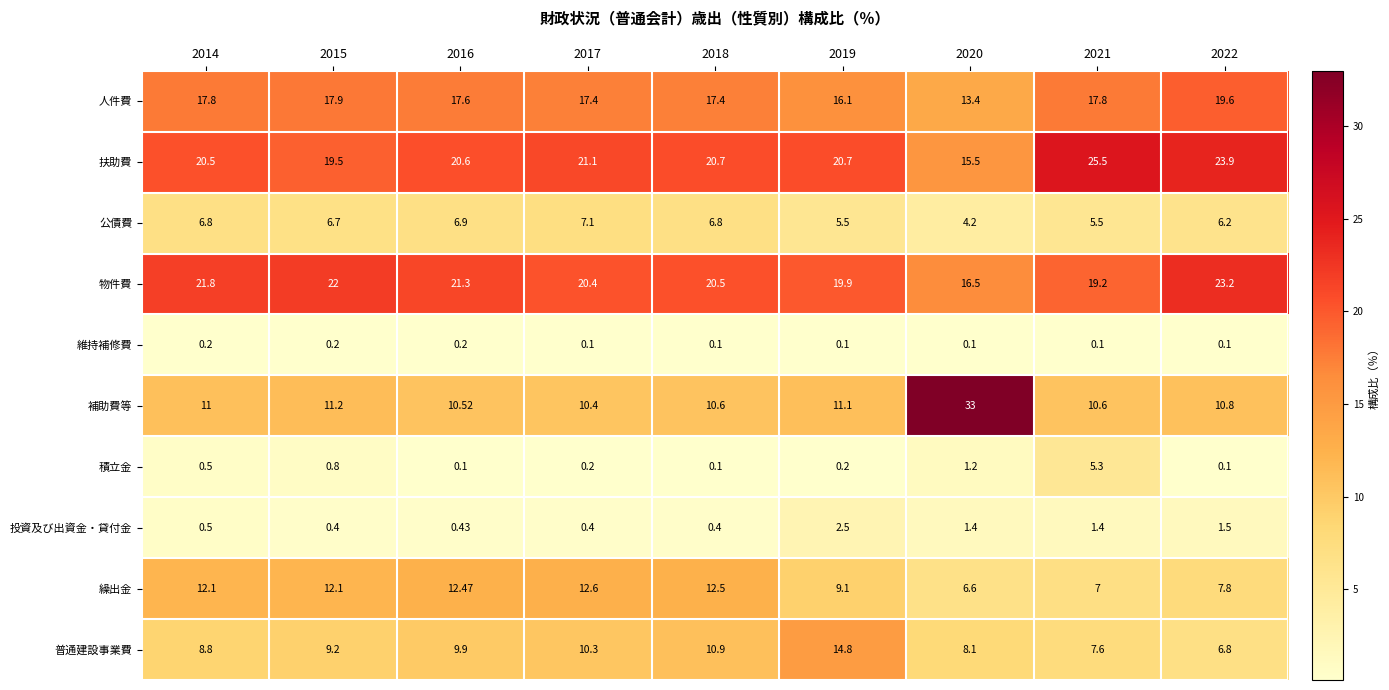

What is the maximum value shown in the chart?

33.0